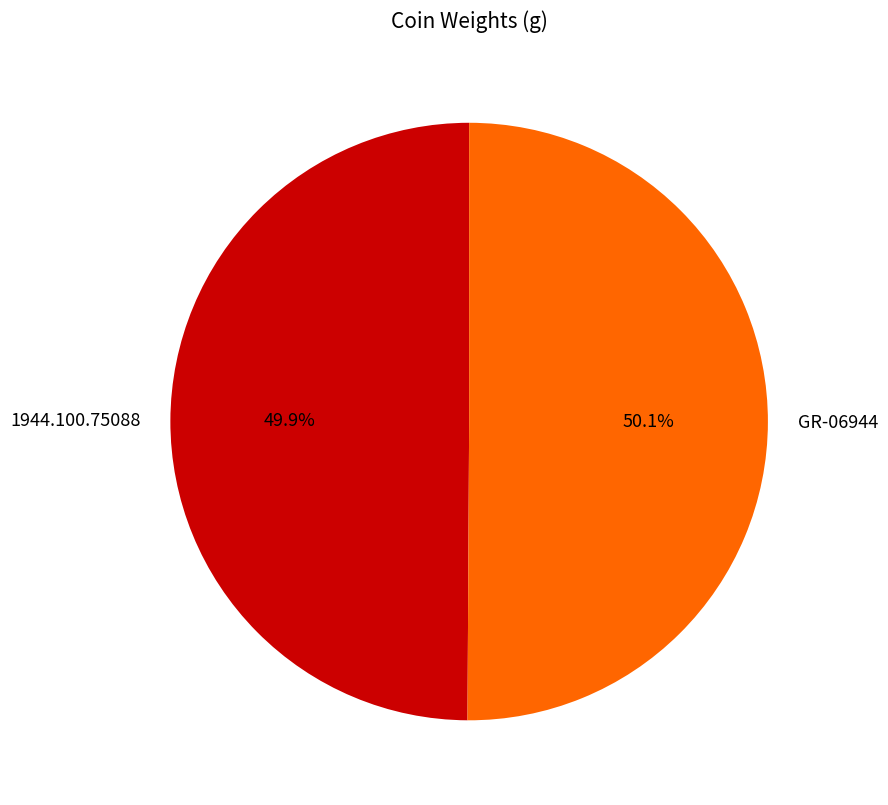

What portion of the pie excludes 1944.100.75088?

50.1%